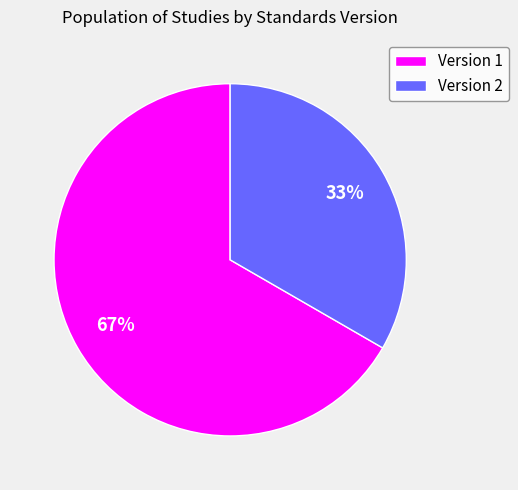

To the nearest percent, what is the combined percentage of Version 1 and Version 2?

100%